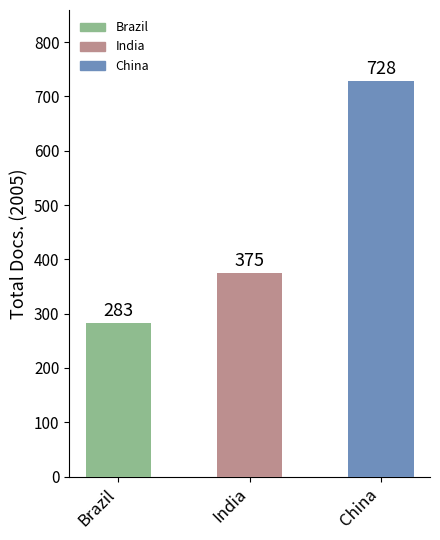

What is the maximum value shown in the chart?

728